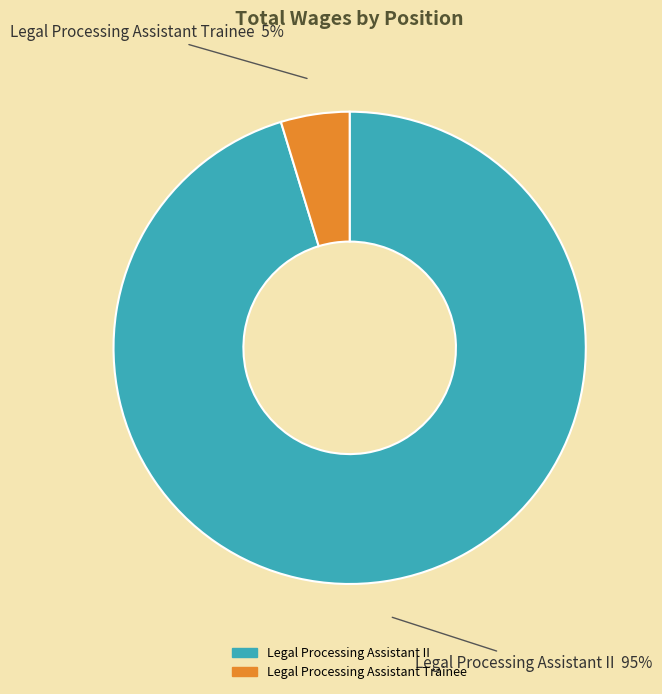

Which slice is the largest?

Legal Processing Assistant II